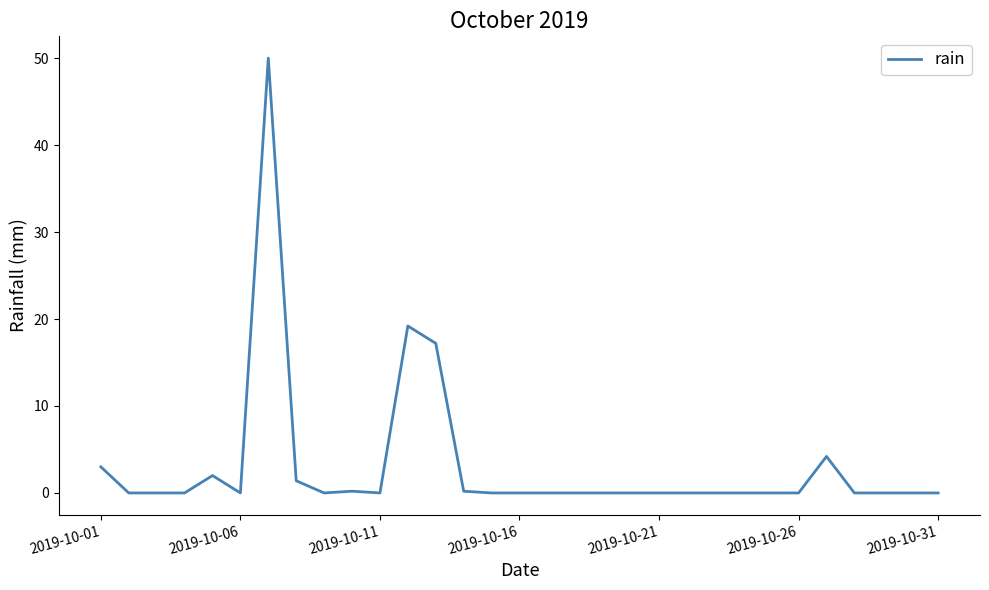

What is the greatest value displayed?

50.0